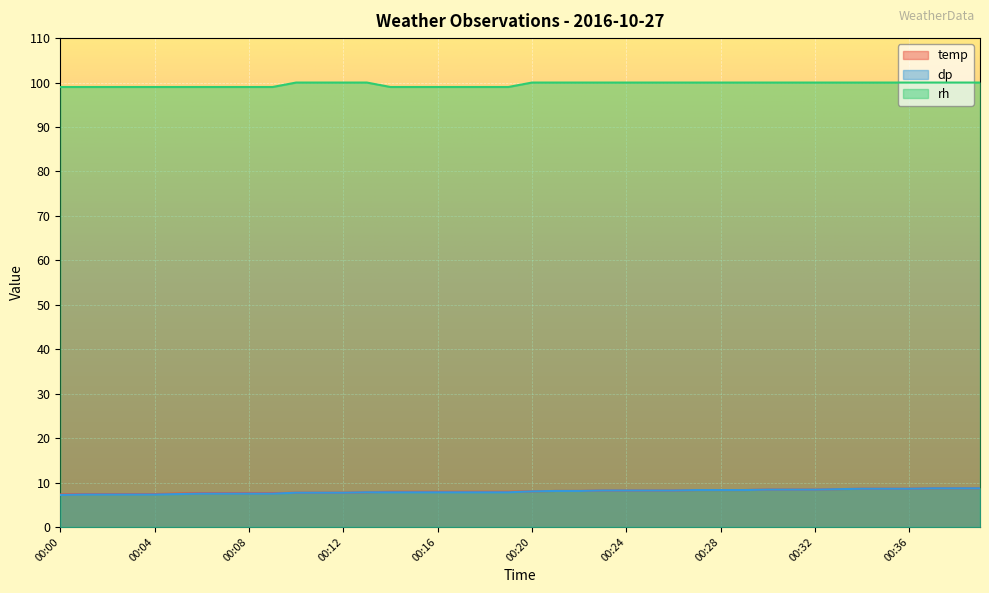

What is the value of the temp point at the 23rd from the left?

8.1